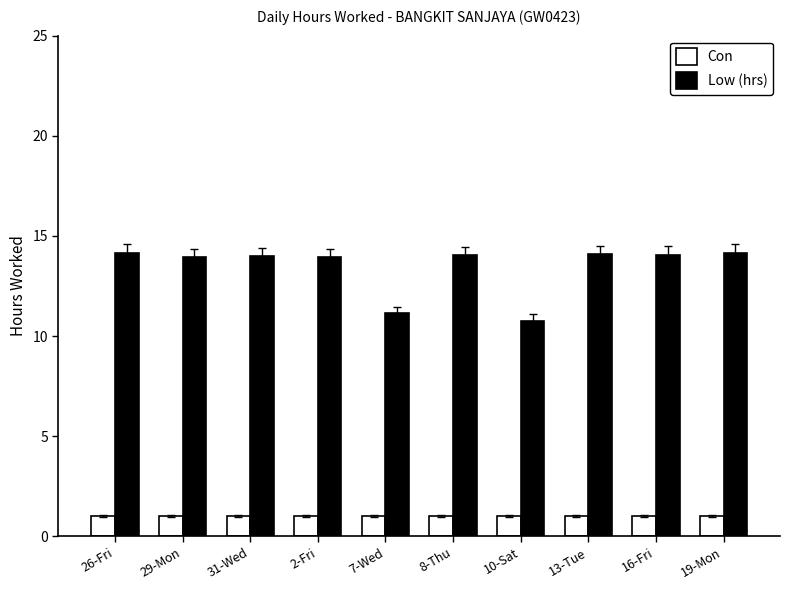

Is it true that Low (hrs) equals 5.8 at 26-Fri?

False